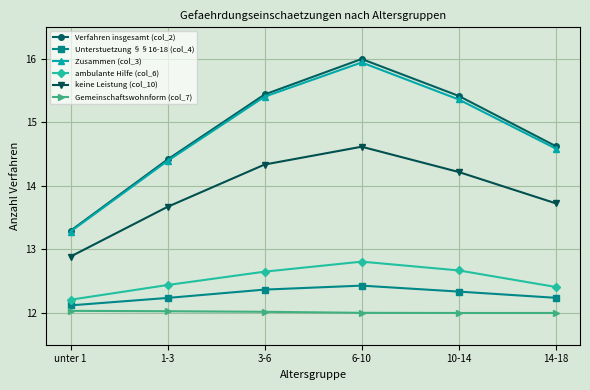

Is it true that keine Leistung (col_10) equals 13.7 at 1-3?

True